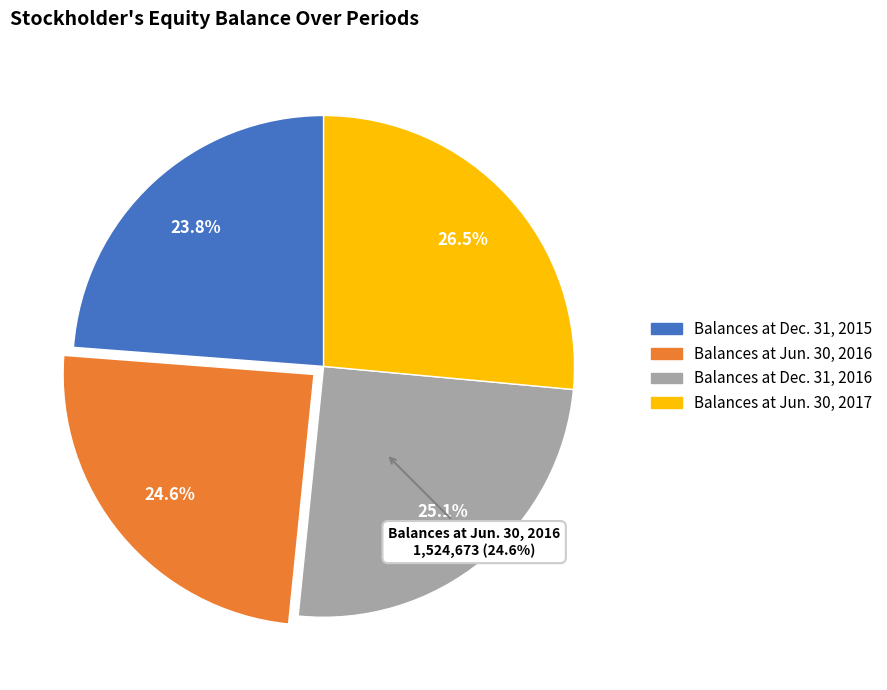

Does Balances at Dec. 31, 2016 represent more than half of the total?

No